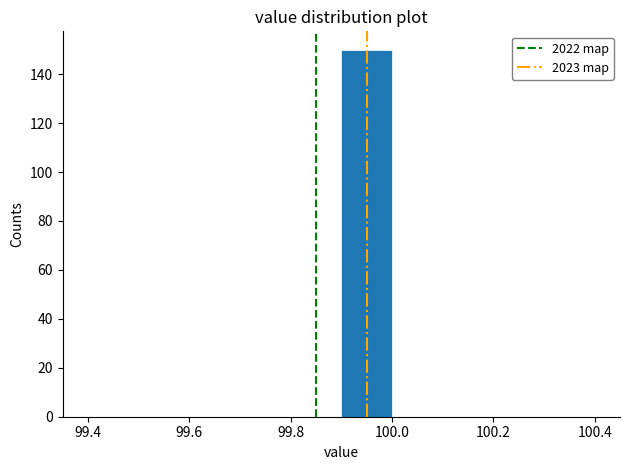

Reading left to right, list every bar in this chart as the range it spans on the x-axis followed by its height. The values are not printed on the chart, so give them approximately, as read against the axis.

99.4 to 99.5: 0
99.5 to 99.6: 0
99.6 to 99.7: 0
99.7 to 99.8: 0
99.8 to 99.9: 0
99.9 to 100.0: 150
100.0 to 100.1: 0
100.1 to 100.2: 0
100.2 to 100.3: 0
100.3 to 100.4: 0